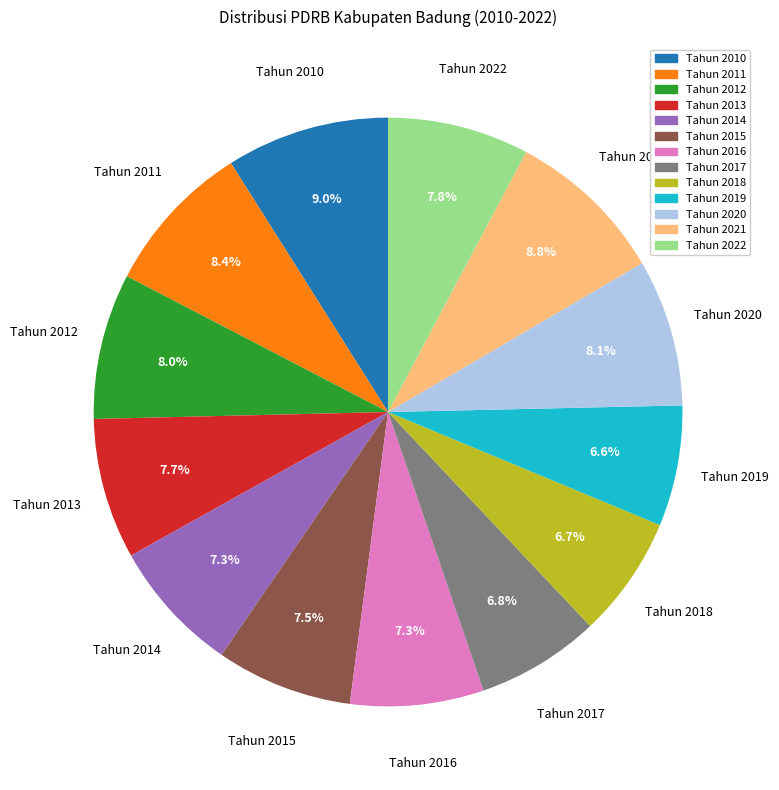

How many segments does this pie chart have?

13